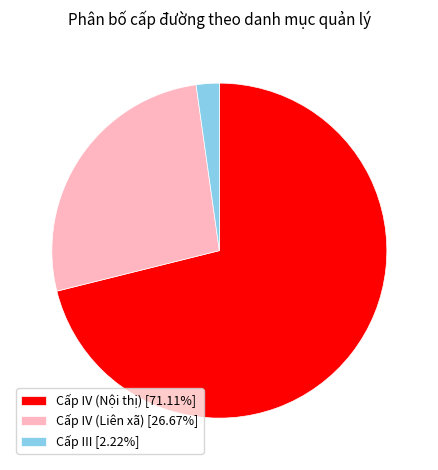

Combined, do Cấp IV (Liên xã) and Cấp III account for over 50%?

No